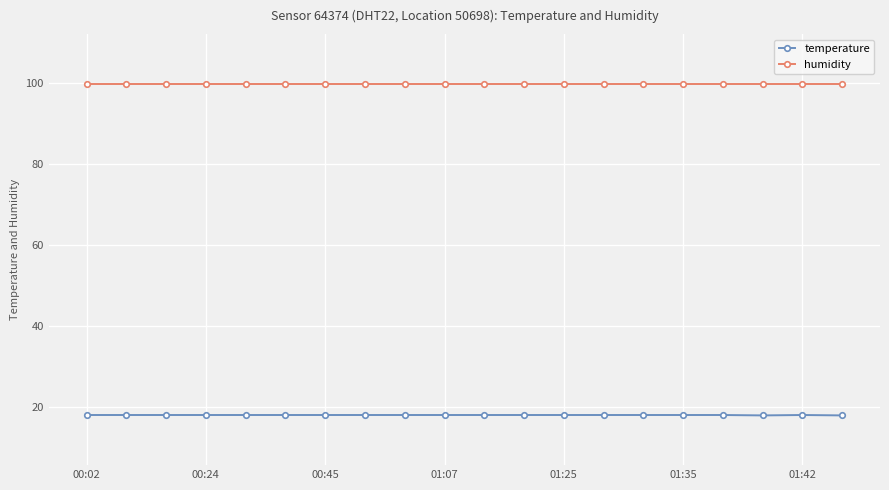

What is the sum of all temperature values?

361.8